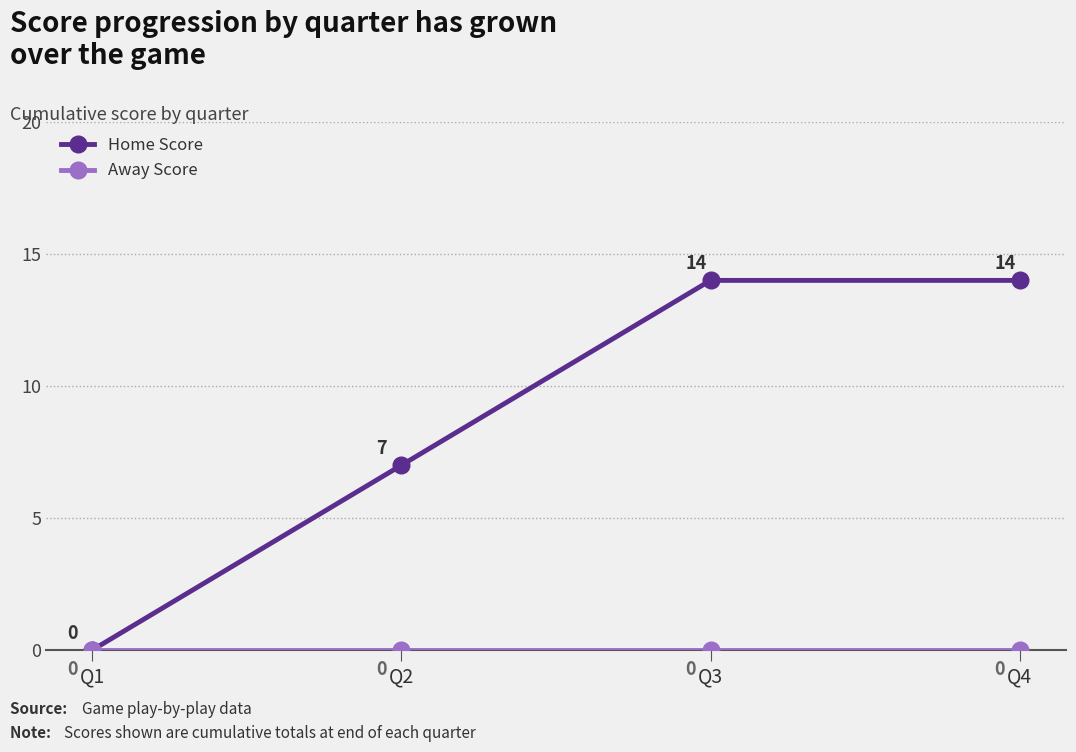

At how many categories does at least one series exceed 1?

3